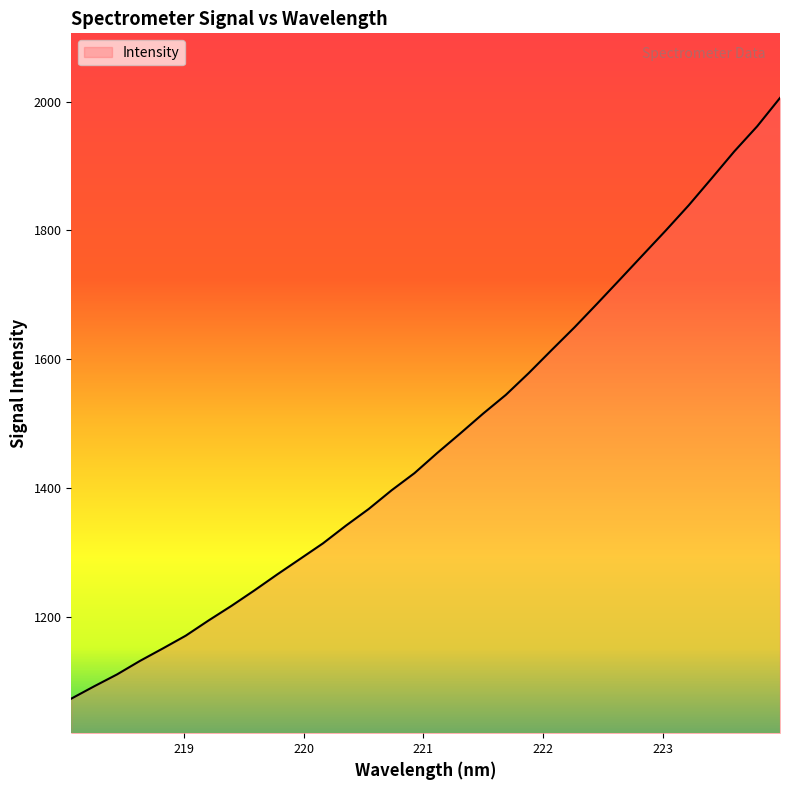

What is the minimum value shown in the chart?

1073.1